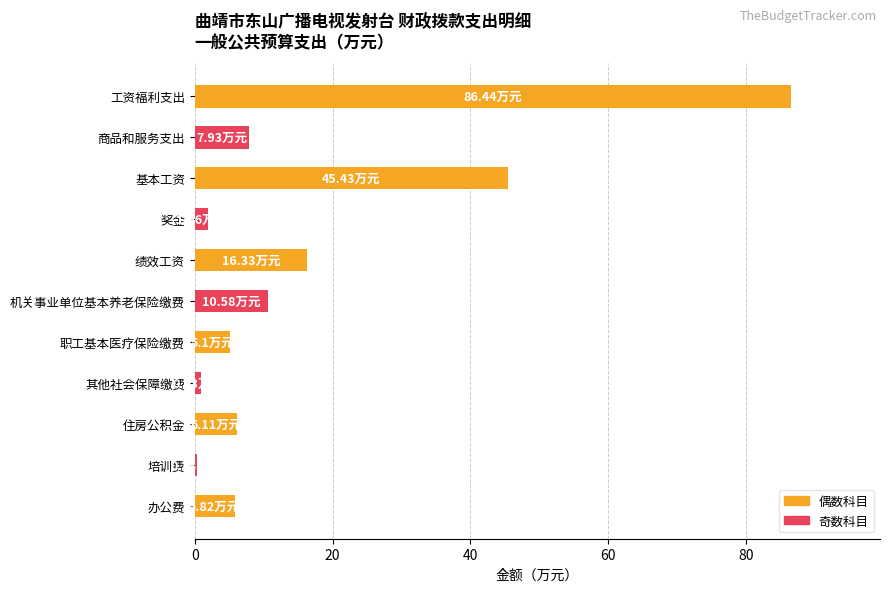

What is the average value?

17.0